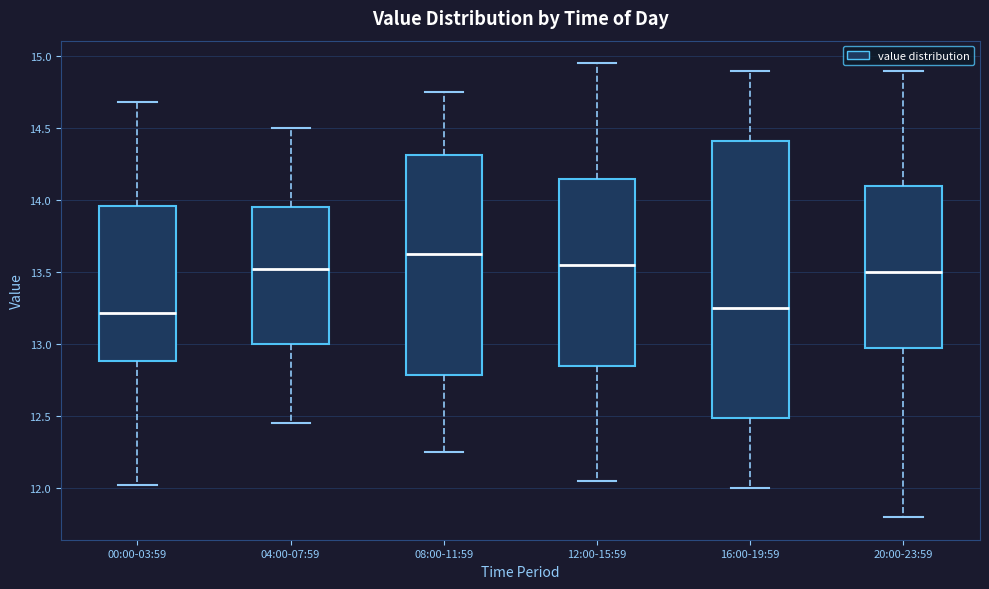

Reading left to right, transcribe this box plot: for each box, give where its median line is, the range the box spans, and where its two whiskers end, as read against the y-axis. The values are not printed on the chart, so give them approximately, as read against the axis.

00:00-03:59: median 13.20, box 12.90 to 13.95, whiskers 12.00 to 14.70
04:00-07:59: median 13.55, box 13.00 to 13.95, whiskers 12.45 to 14.50
08:00-11:59: median 13.65, box 12.80 to 14.30, whiskers 12.25 to 14.75
12:00-15:59: median 13.55, box 12.85 to 14.15, whiskers 12.05 to 14.95
16:00-19:59: median 13.25, box 12.50 to 14.40, whiskers 12.00 to 14.90
20:00-23:59: median 13.50, box 13.00 to 14.10, whiskers 11.80 to 14.90